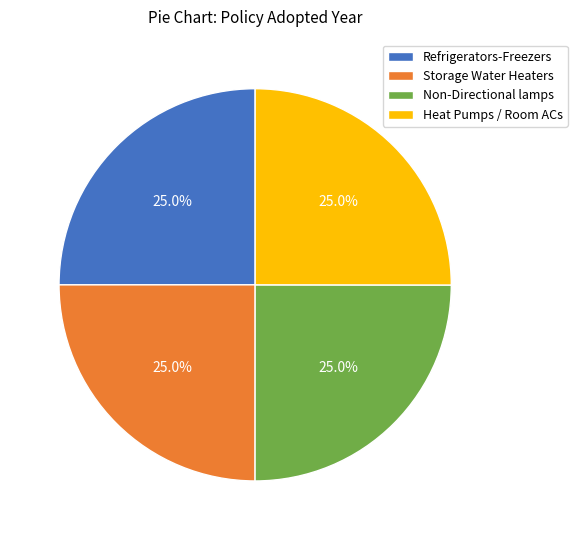

What percentage do Storage Water Heaters and Heat Pumps / Room ACs together represent?

50.0%